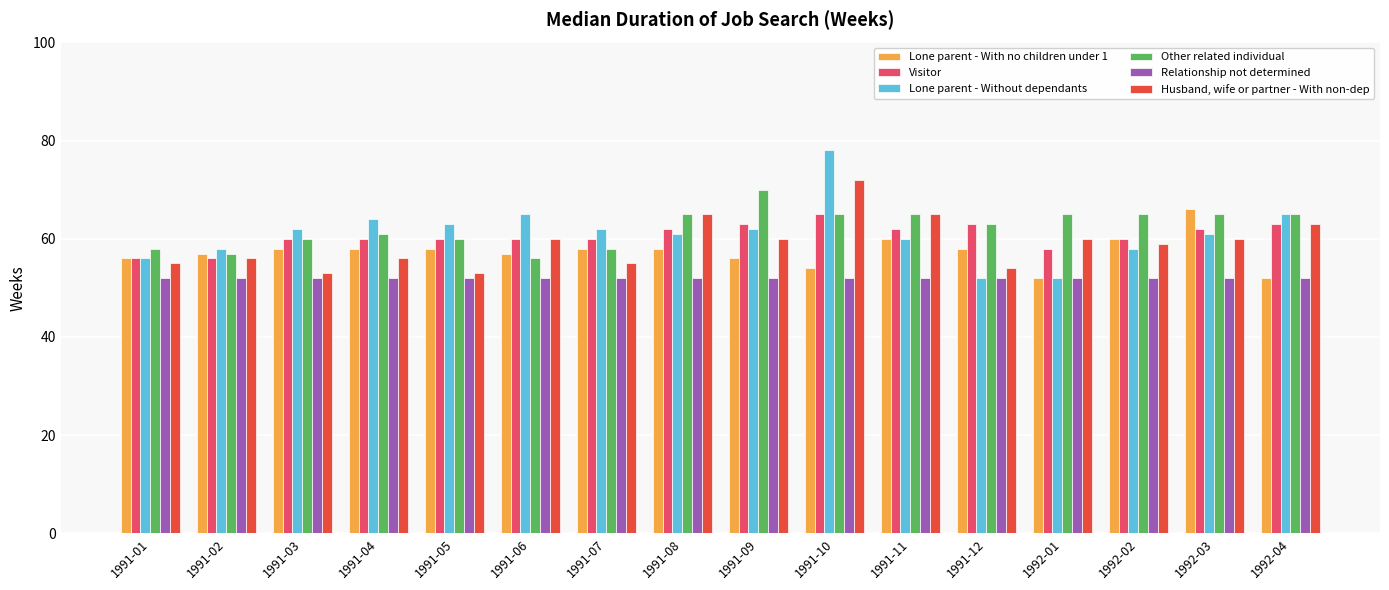

Which series has the widest spread of values?

Lone parent - Without dependants